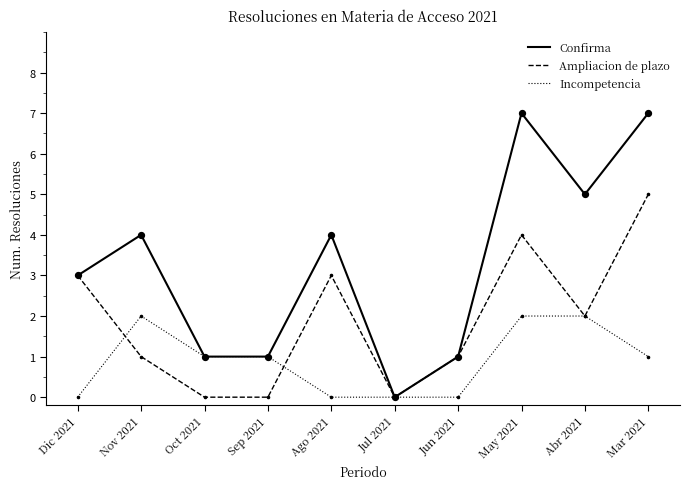

Is the value of Confirma at Dic 2021 greater than the value of Incompetencia at Jun 2021?

Yes